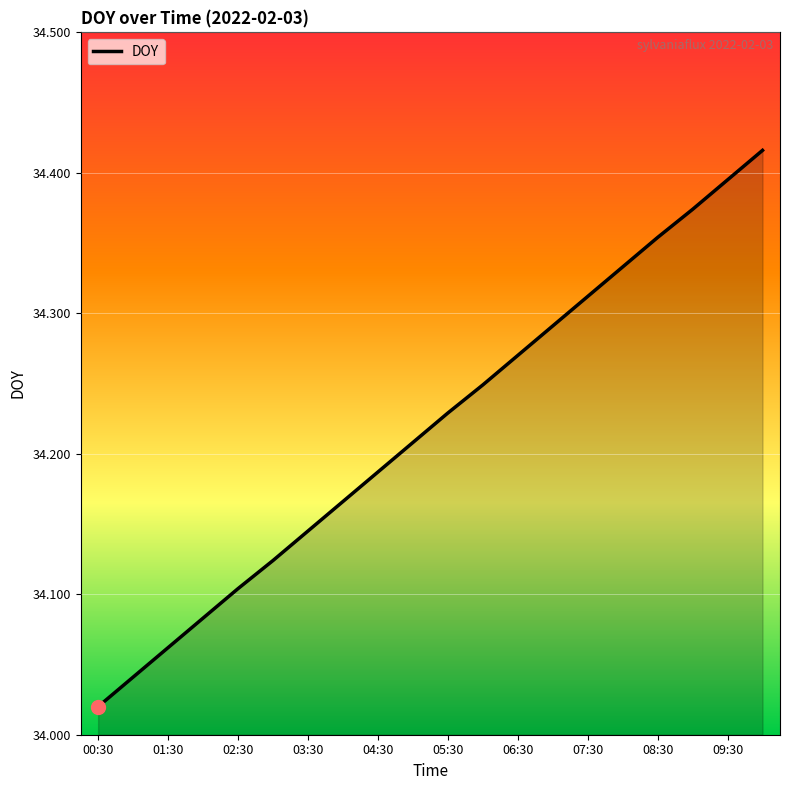

What is the sum of all values?

684.4